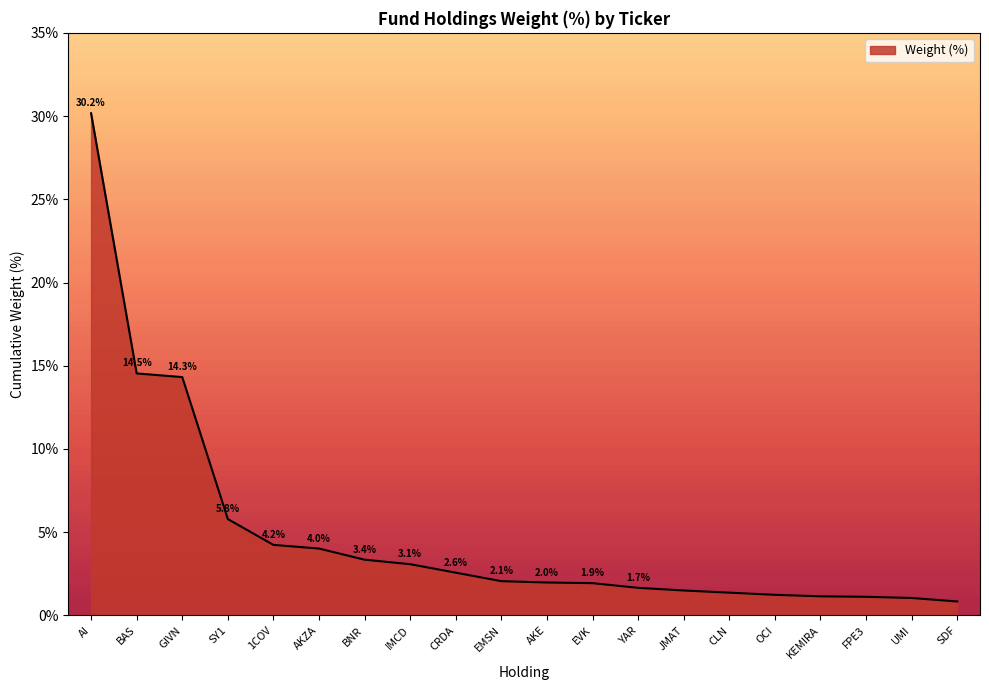

The value at AKE is 2.0. True or false?

True